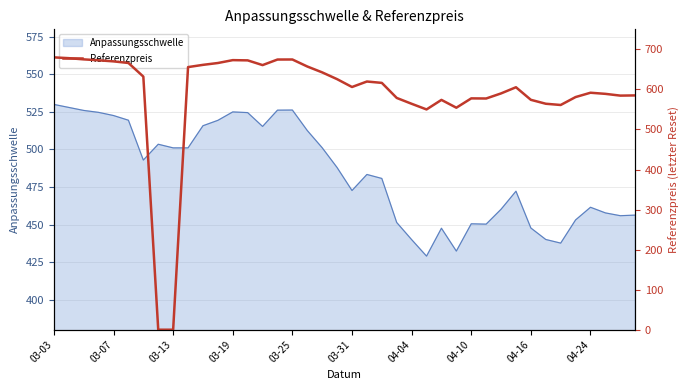

Which label corresponds to the largest value in the chart?

03-03